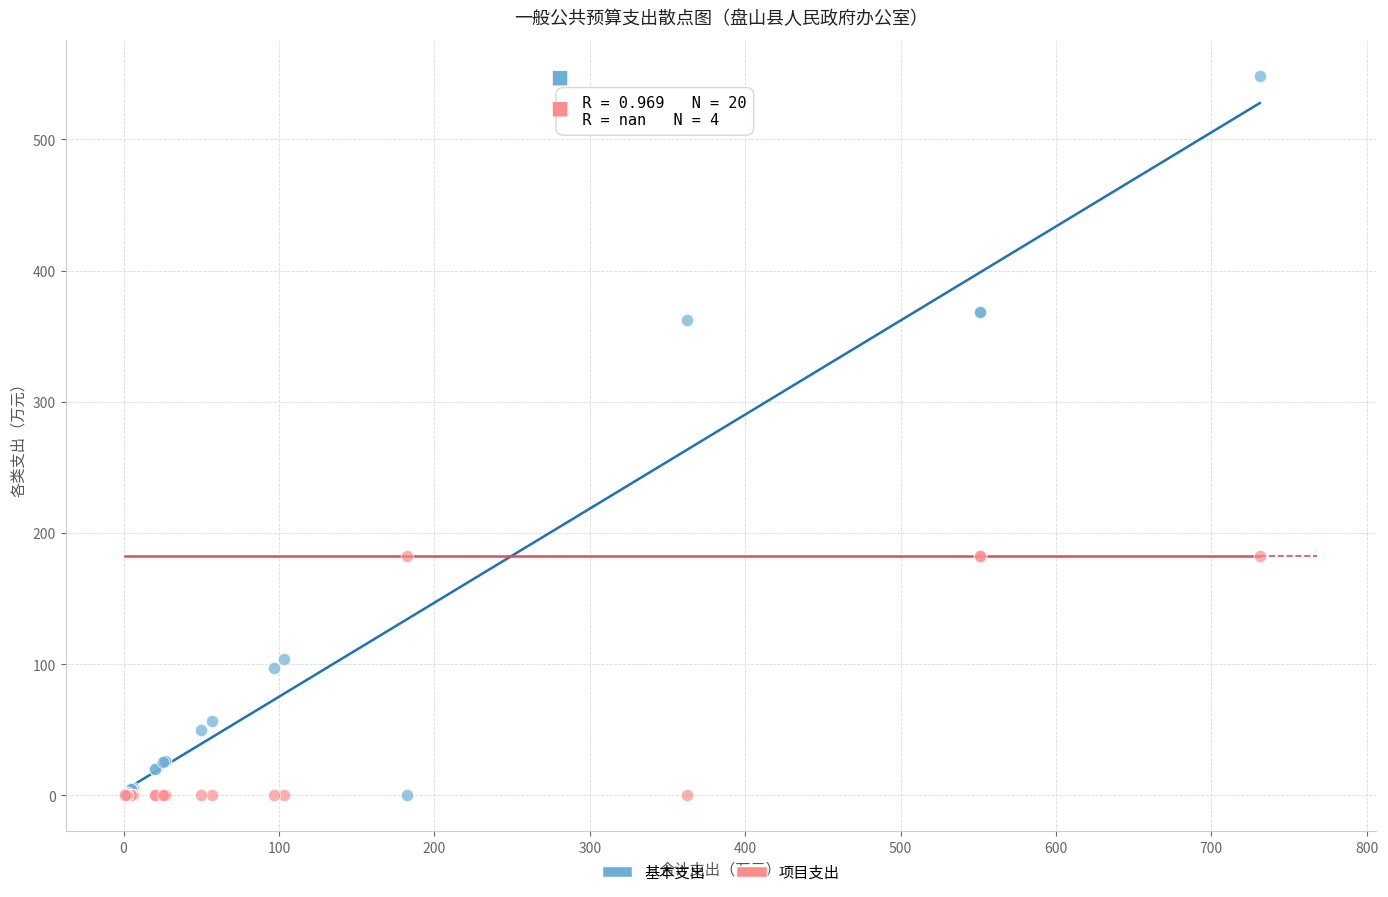

Which series contains the highest Y value?

基本支出